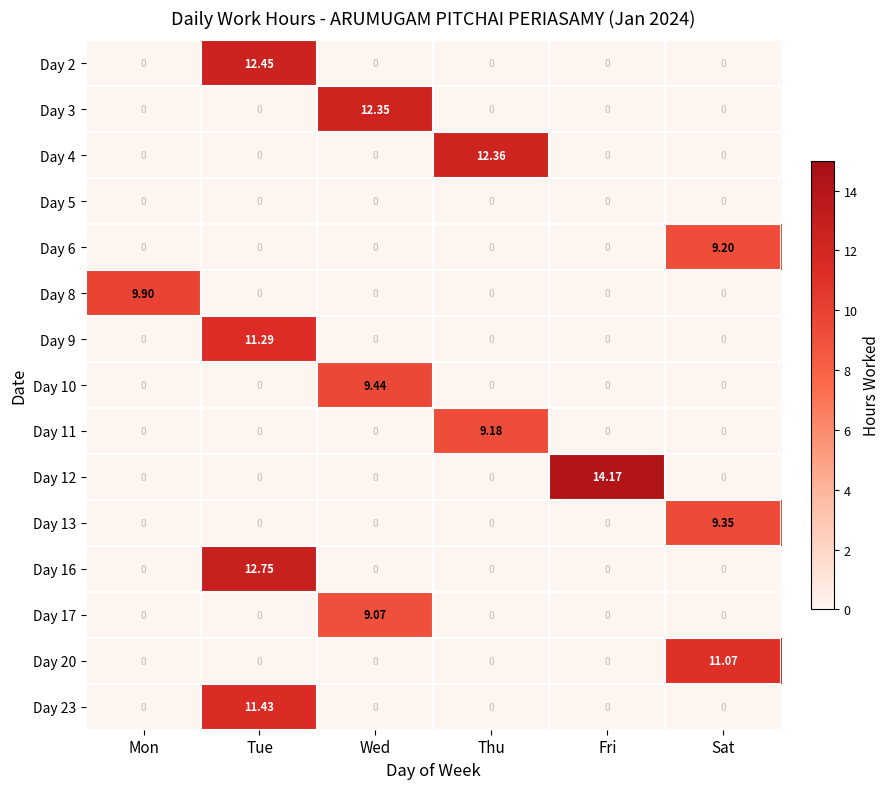

Which label corresponds to the largest value in the chart?

Fri